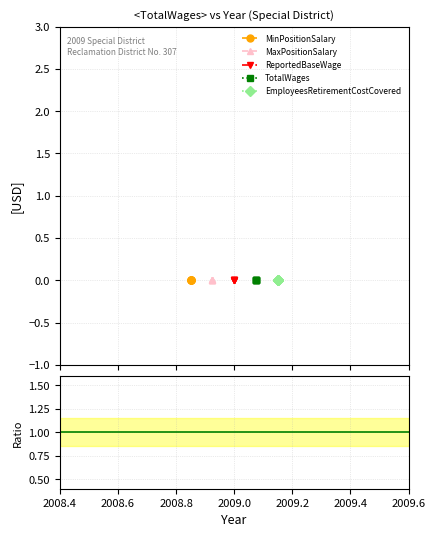

List the series in order of their overall mean, lowest first.

MinPositionSalary, MaxPositionSalary, ReportedBaseWage, TotalWages, EmployeesRetirementCostCovered